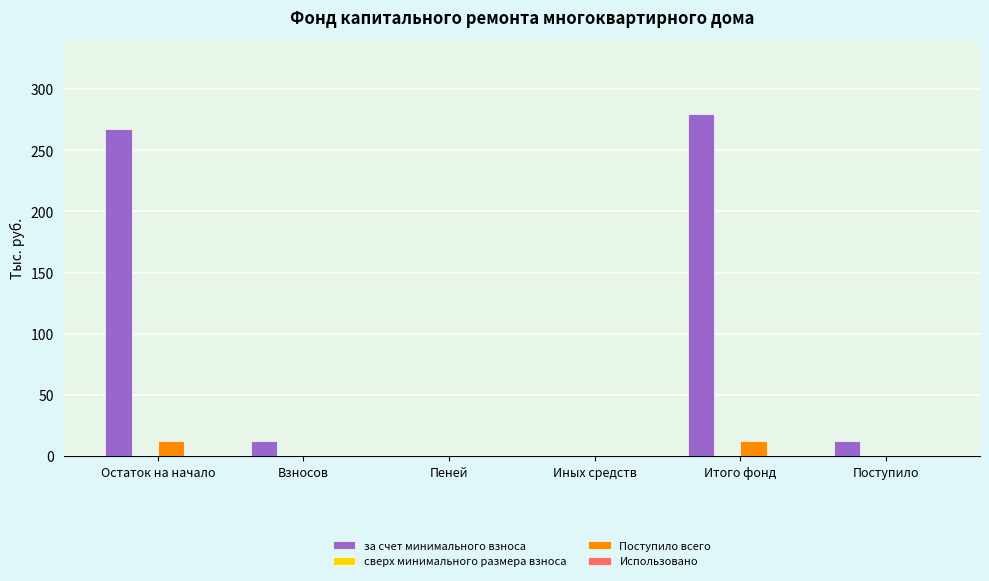

Which series changed the most between Взносов and Итого фонд?

за счет минимального взноса